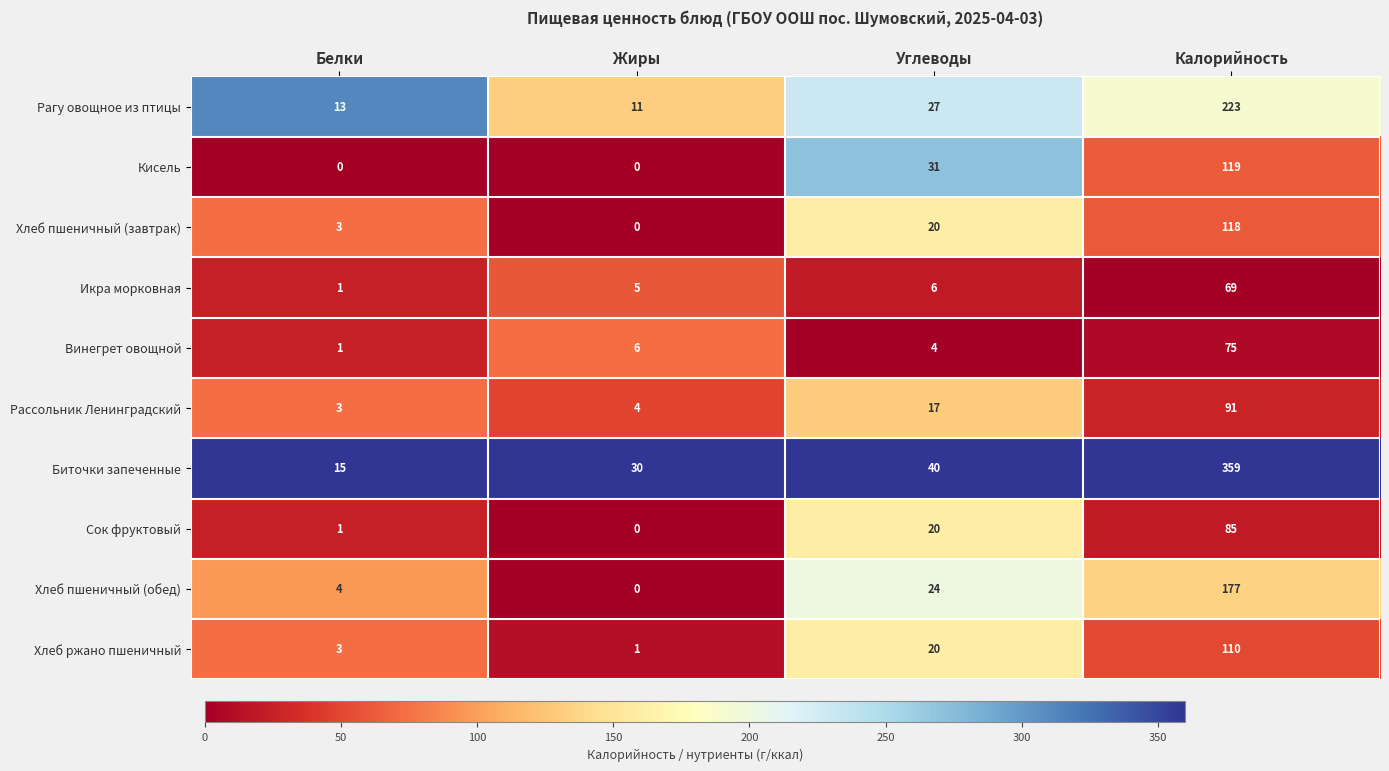

What is the difference between the second highest and minimum values in the Кисель series?

31